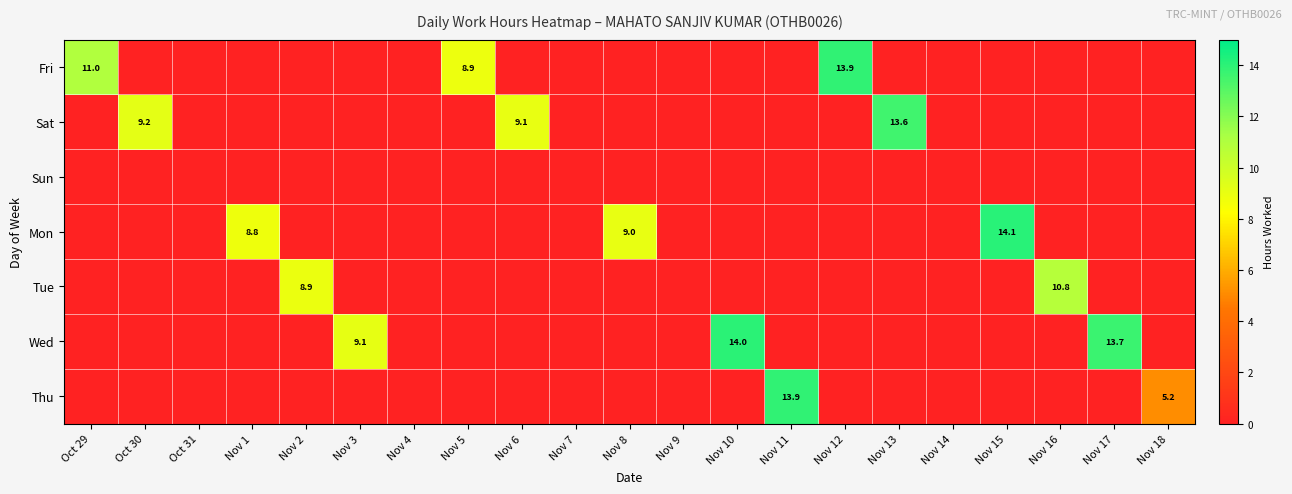

Is it true that Tue equals 10.8 at Nov 16?

True